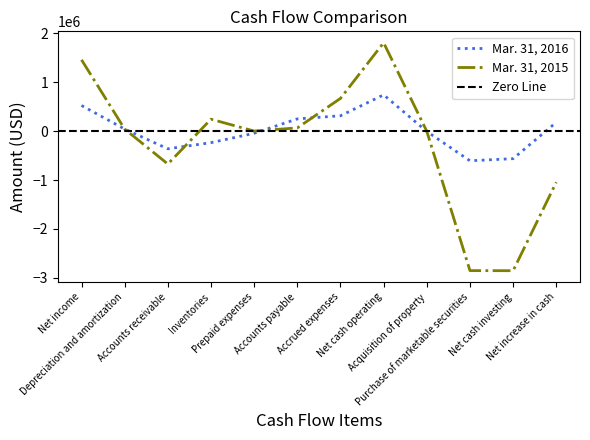

At how many categories does at least one series exceed -2157891?

12